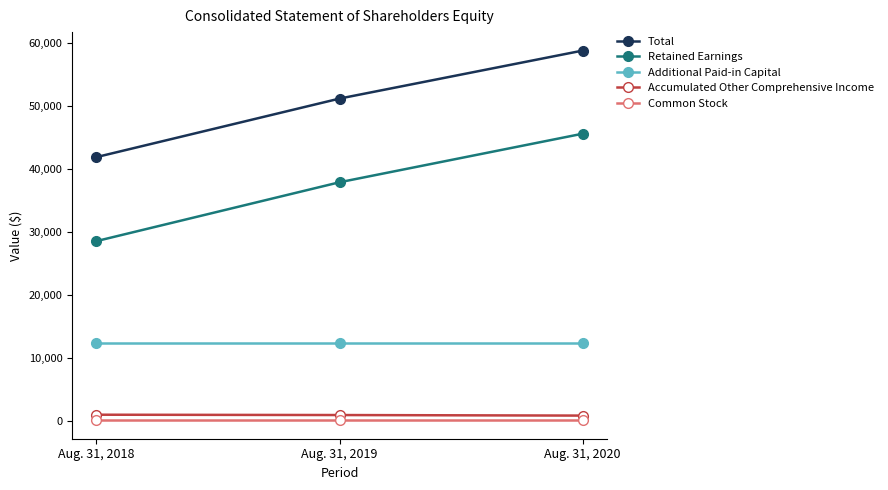

What is the difference between the highest and lowest values at Aug. 31, 2018?

41837